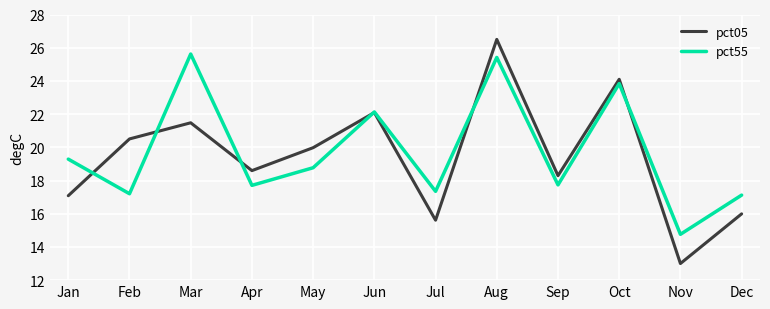

Reading left to right, list all the values displayed in this chart.

pct05: 17.1	20.5	21.5	18.6	20.0	22.1	15.6	26.5	18.3	24.1	13.0	16.0
pct55: 19.3	17.2	25.6	17.7	18.8	22.1	17.3	25.4	17.7	23.8	14.8	17.1